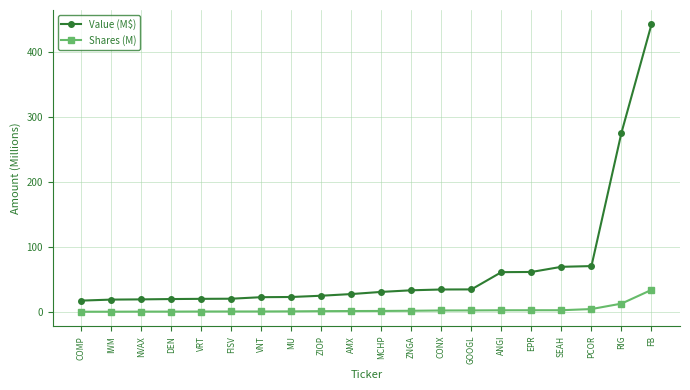

At which category is the sum across all series the highest?

FB